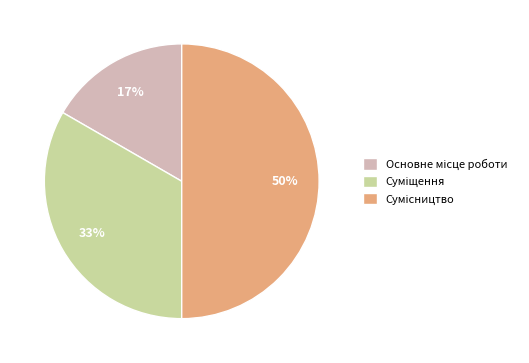

To the nearest percent, what is the average slice percentage?

33%